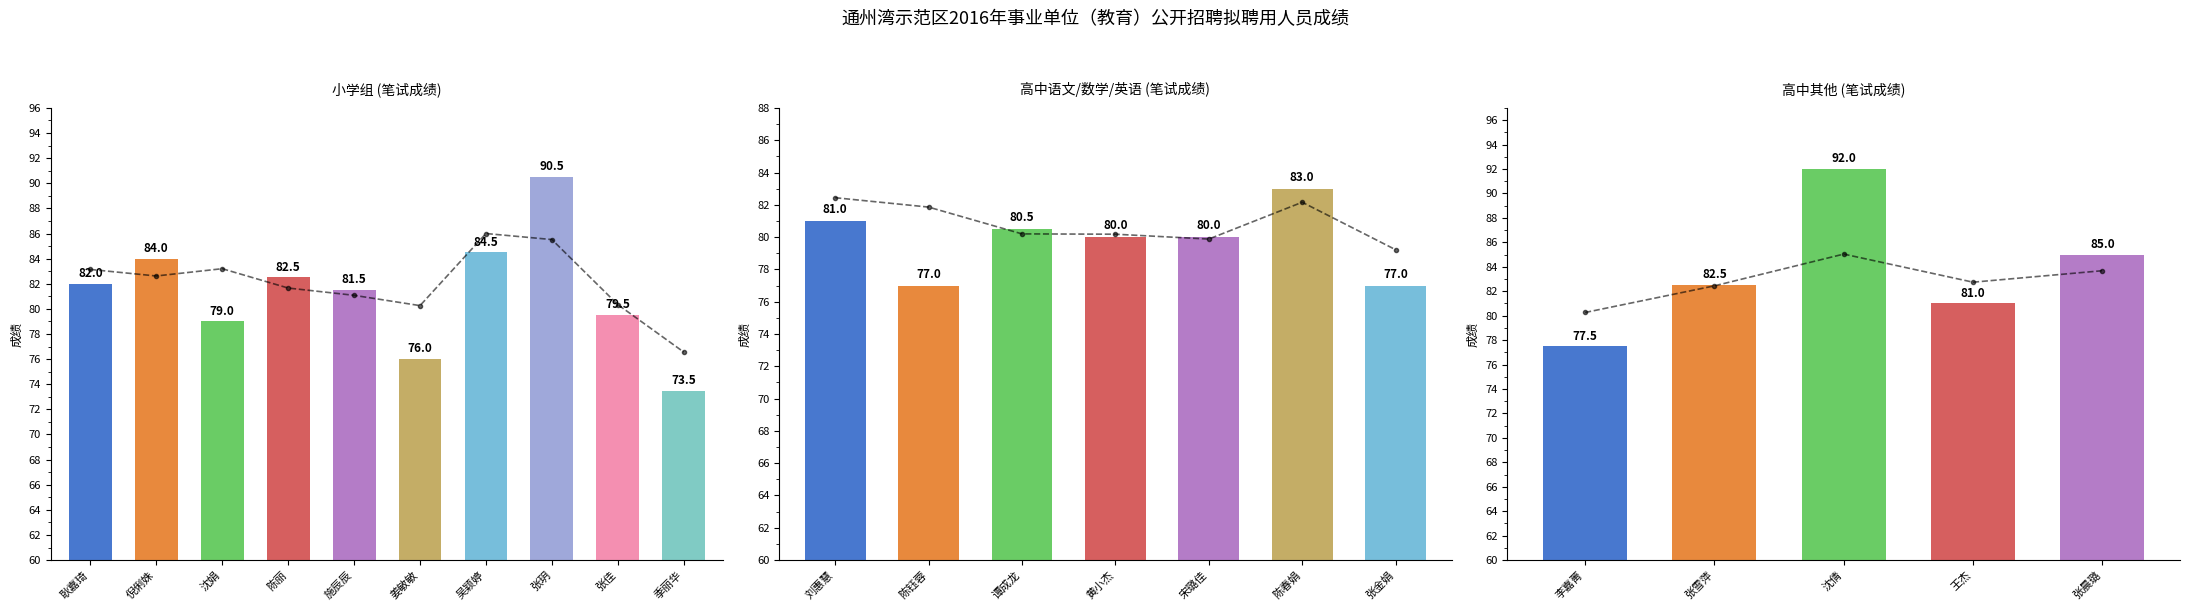

The value at 张晨璐 is 35.3. True or false?

False